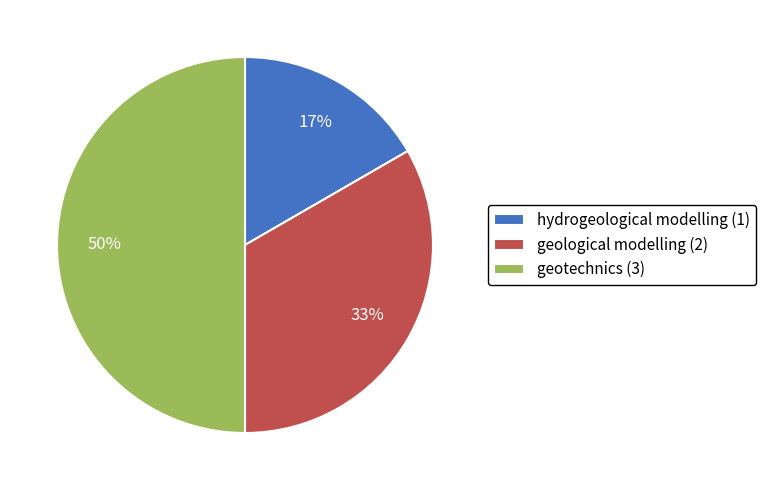

Is the sum of geotechnics and geological modelling greater than half?

Yes